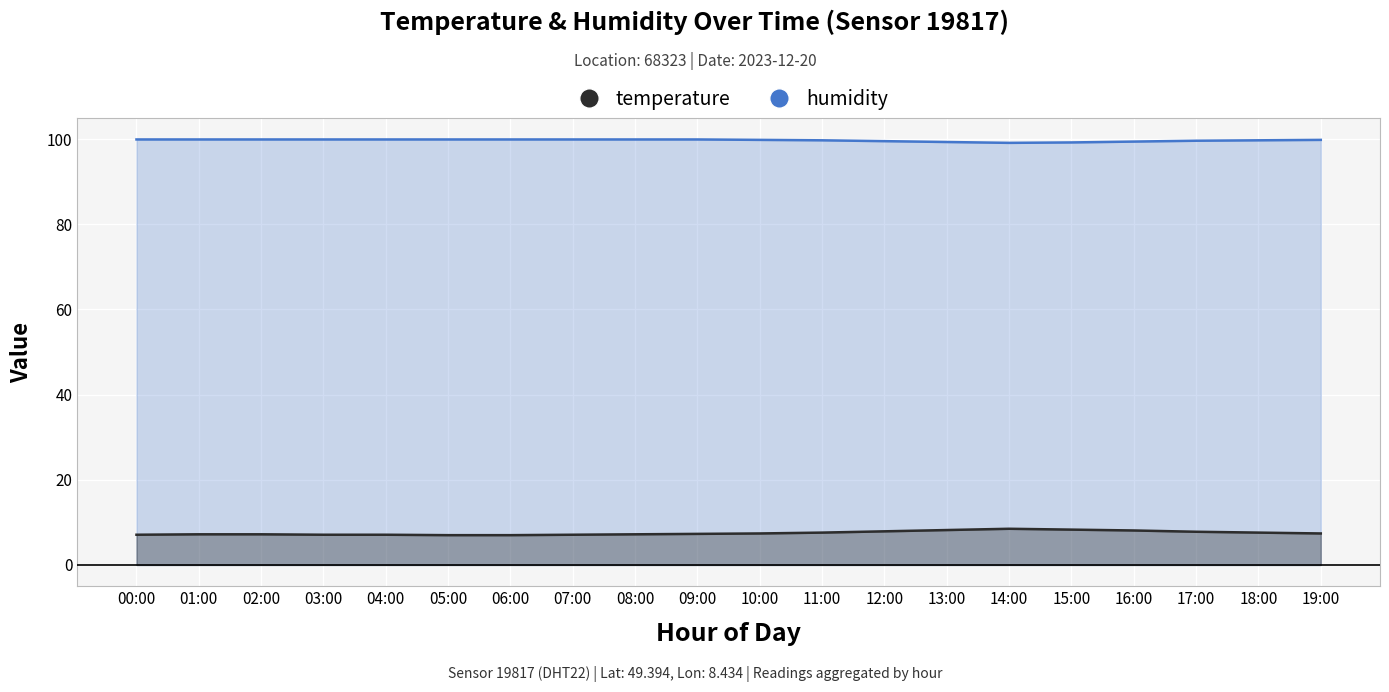

How many categories are shown in the chart?

20